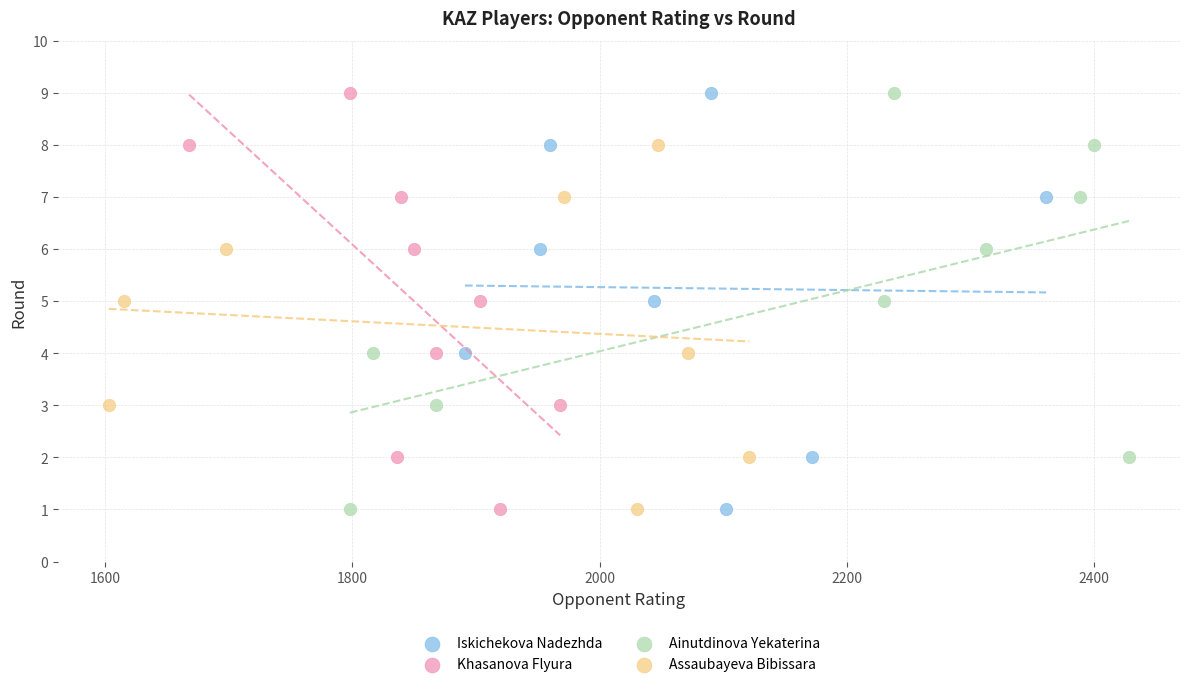

What are all the series names shown in the legend?

Iskichekova Nadezhda, Khasanova Flyura, Ainutdinova Yekaterina, Assaubayeva Bibissara